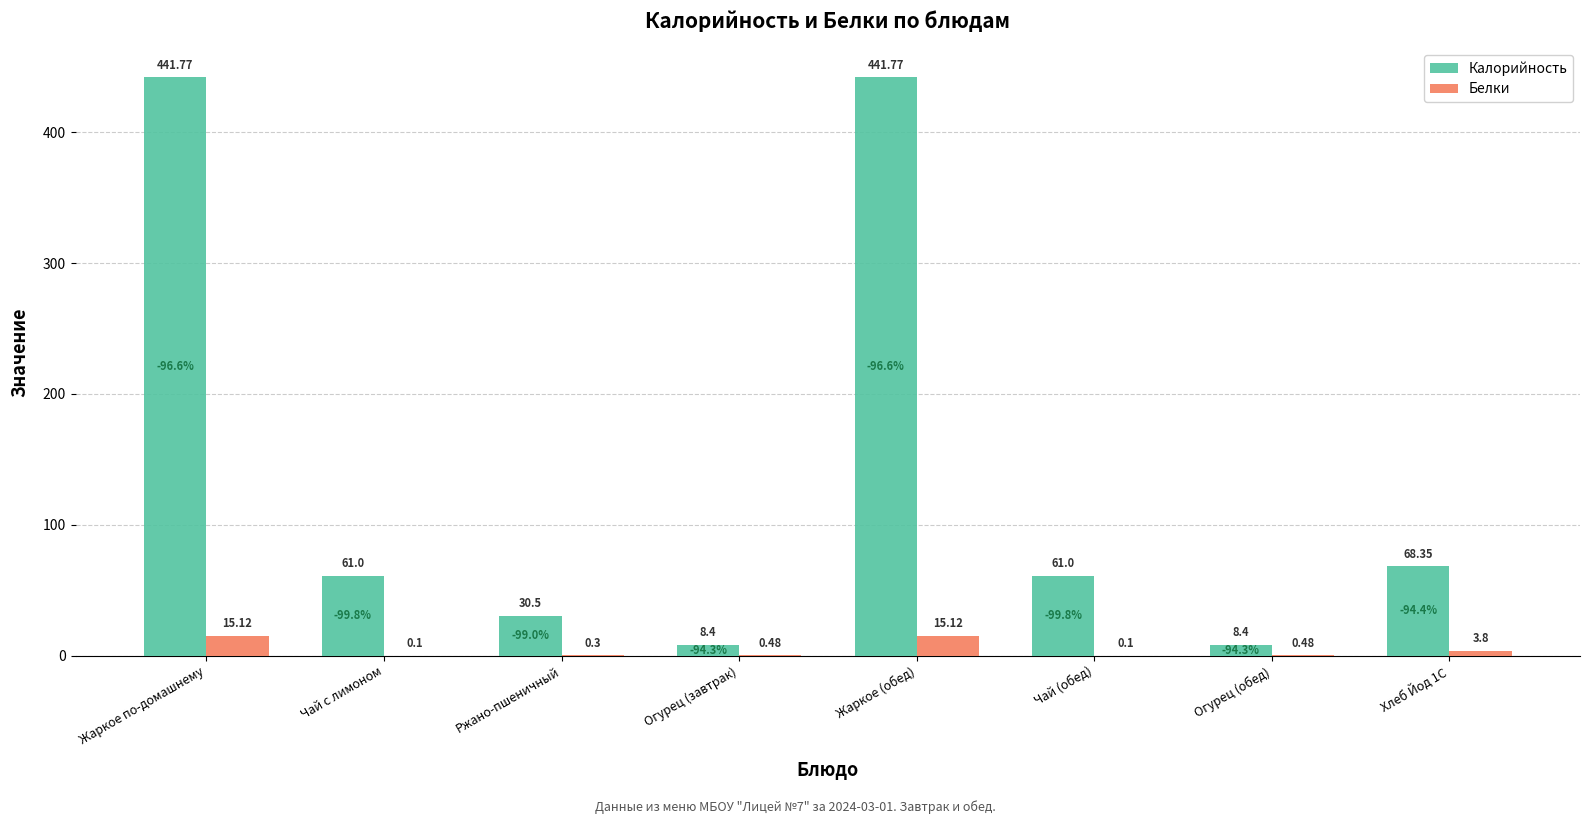

Where does the Калорийность series first go above 61?

Жаркое по-домашнему